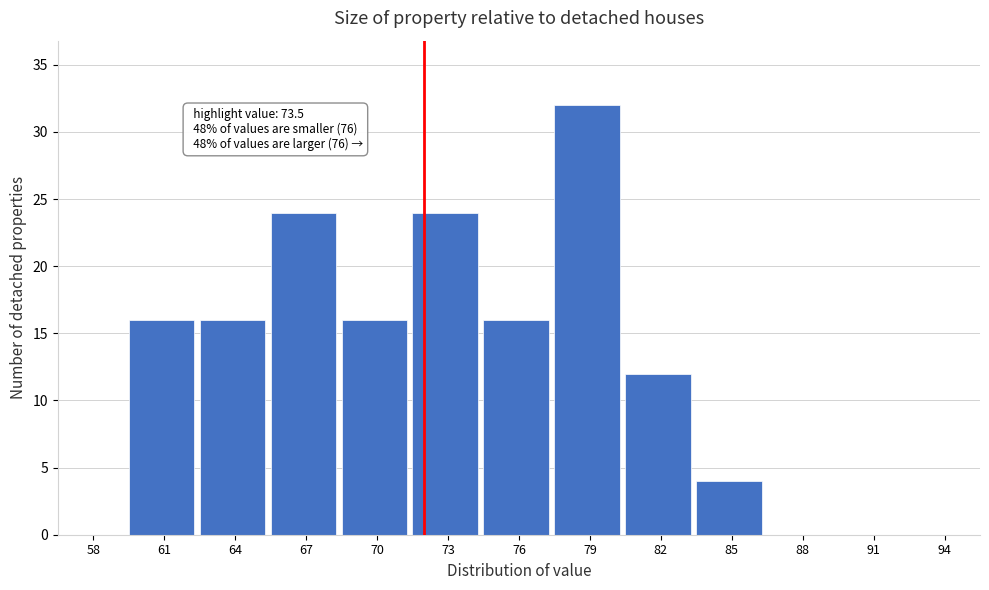

Reading left to right, list all the values displayed in this chart.

58=0	61=16	64=16	67=24	70=16	73=24	76=16	79=32	82=12	85=4	88=0	91=0	94=0